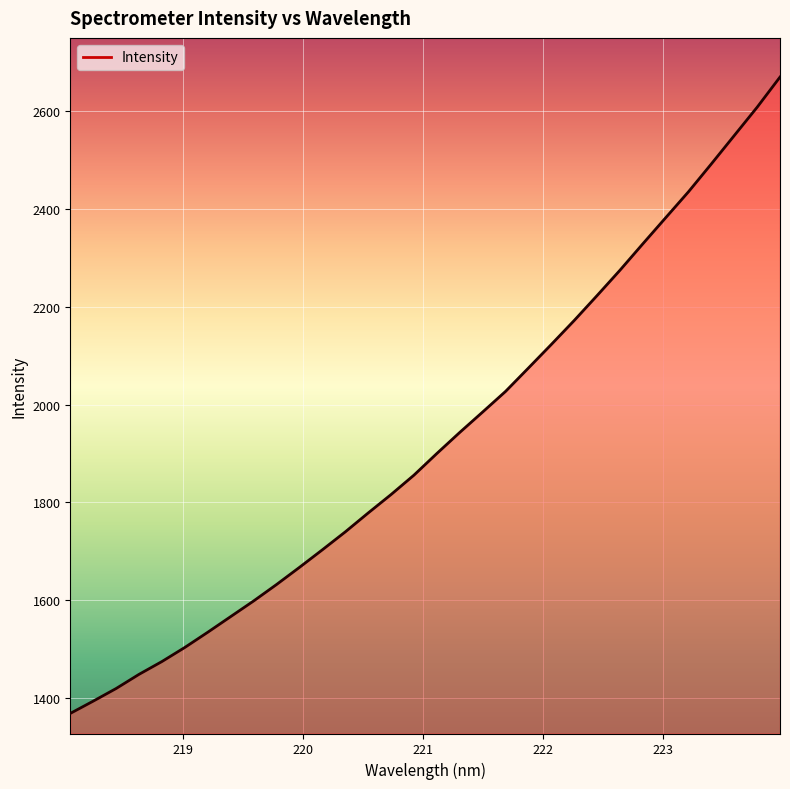

What is the maximum value shown in the chart?

2669.6